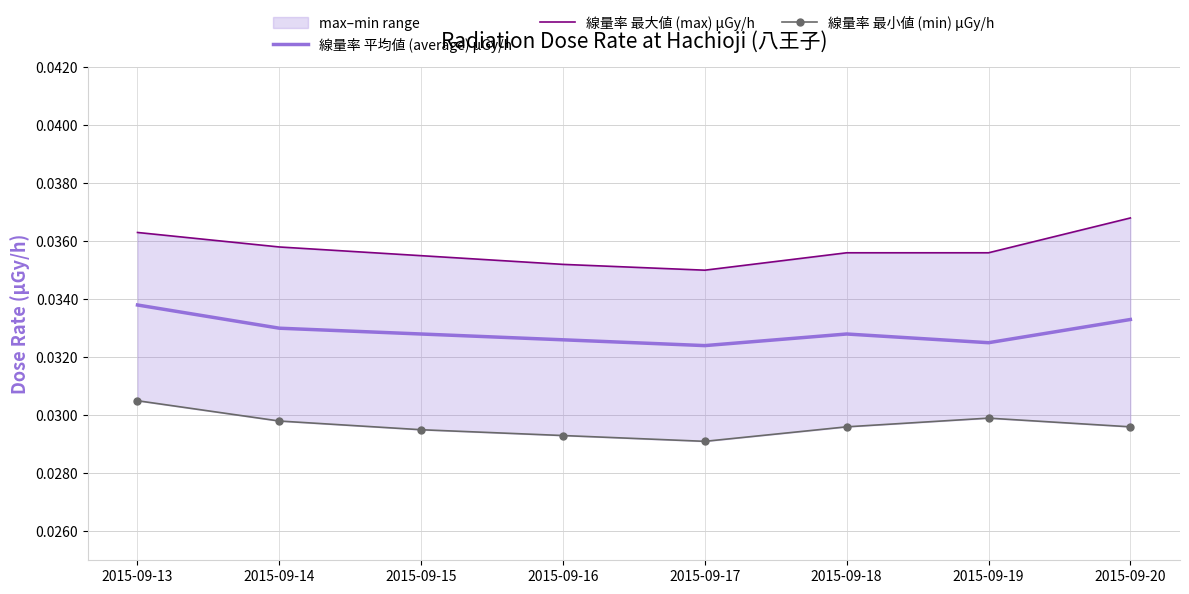

At which label does 線量率 最大値 (max) μGy/h reach its minimum?

2015-09-17